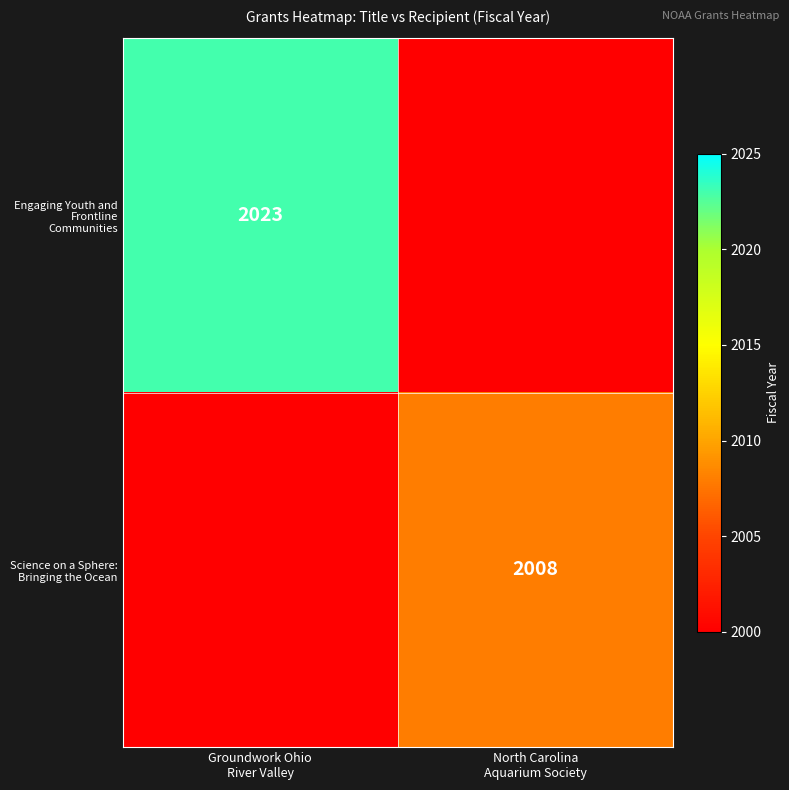

What is the highest value of the Science on a Sphere: Bringing the Ocean series?

2008